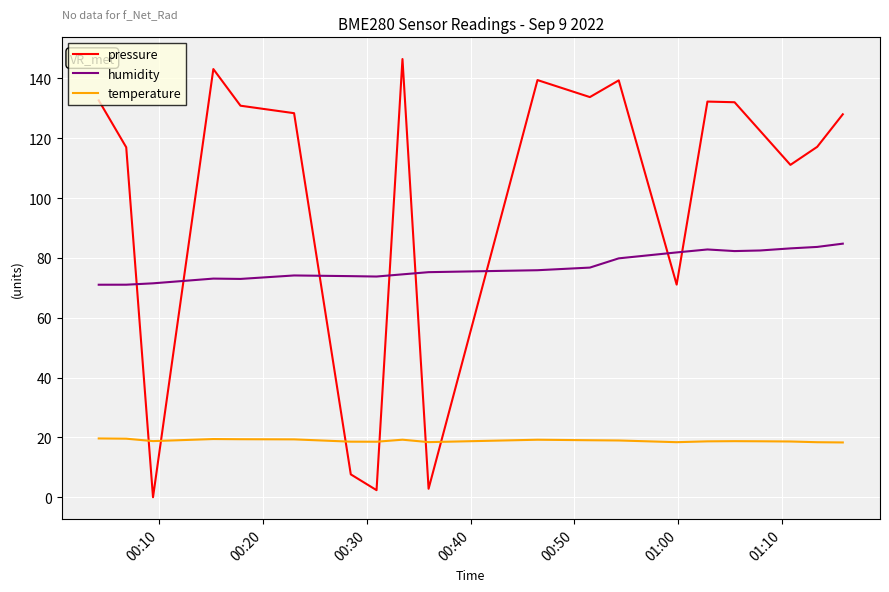

True or false: humidity and temperature cross at least once.

False